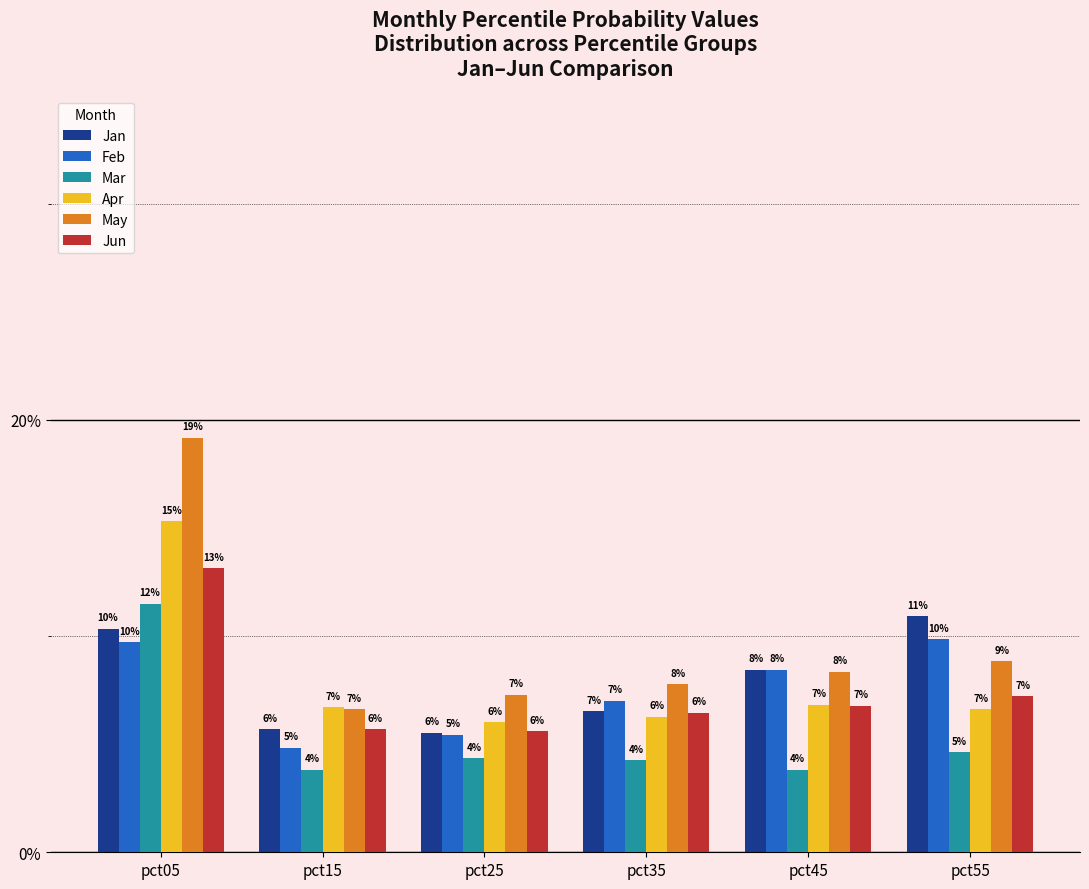

Is the value of Apr at pct45 greater than the value of Mar at pct55?

Yes